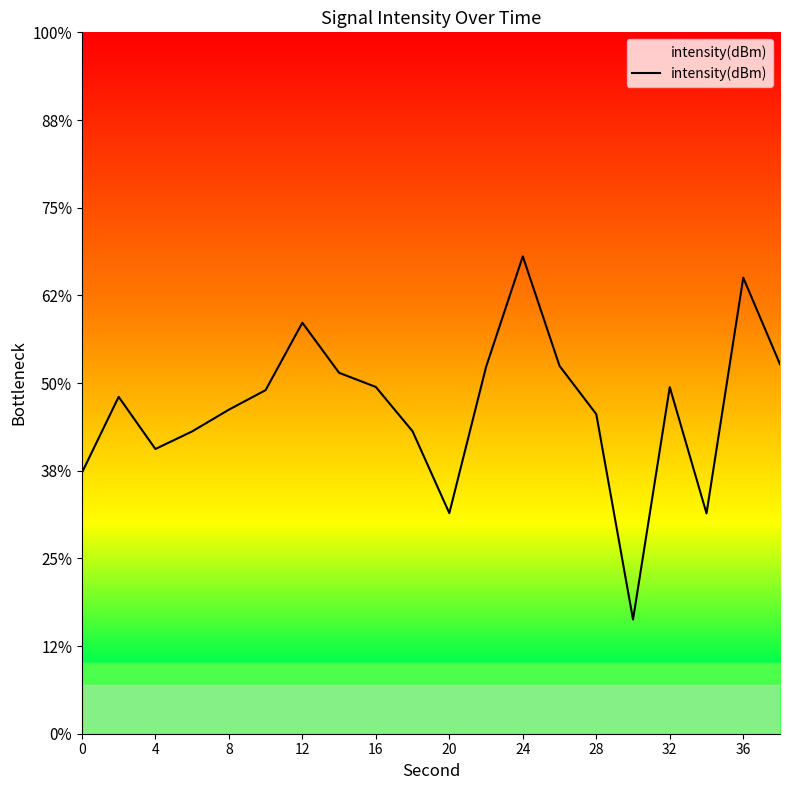

How many interior local valleys (lower than both neighbors) does the data have?

4